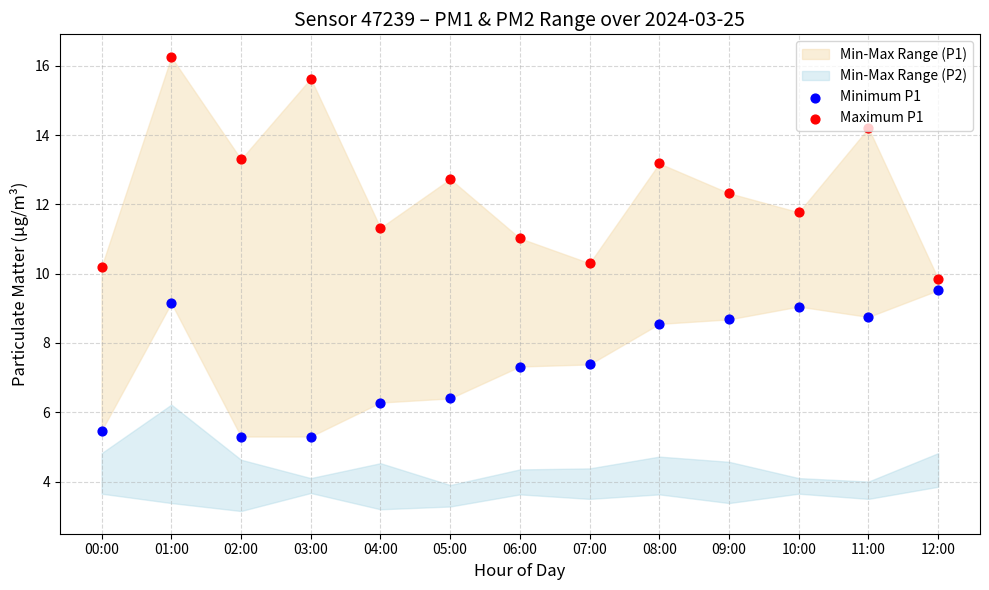

Which series reaches the maximum Y coordinate?

Maximum P1